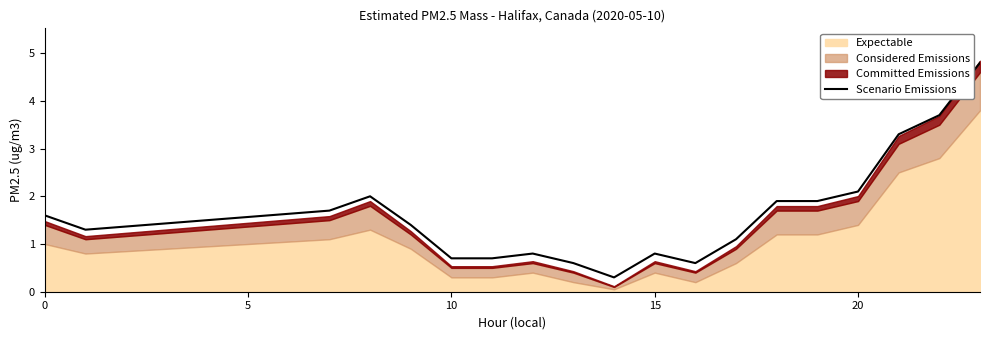

How many lines are shown in the chart?

1